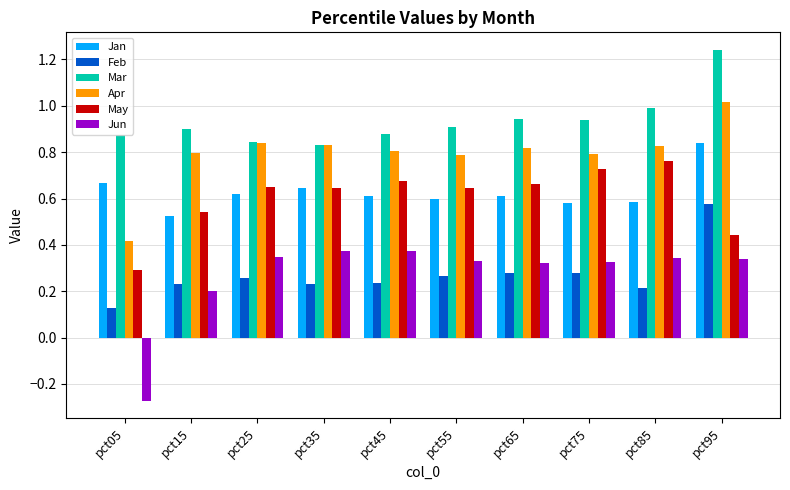

Which category has the highest value across all series?

pct95